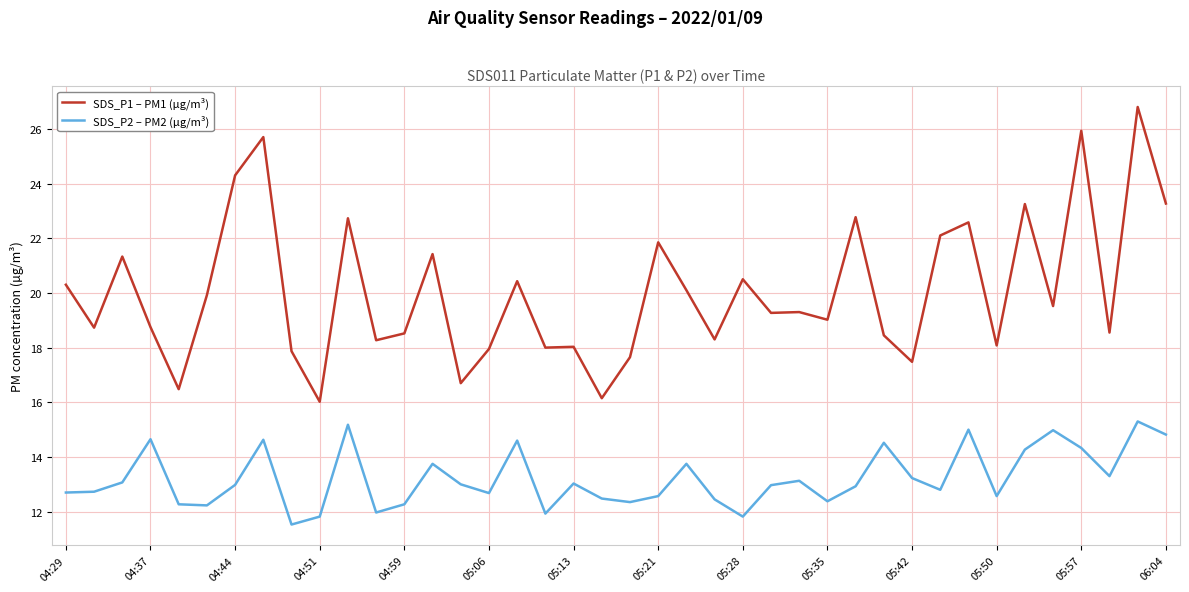

What is the difference between the maximum and minimum values in the SDS_P2 – PM2 (µg/m³) series?

3.8